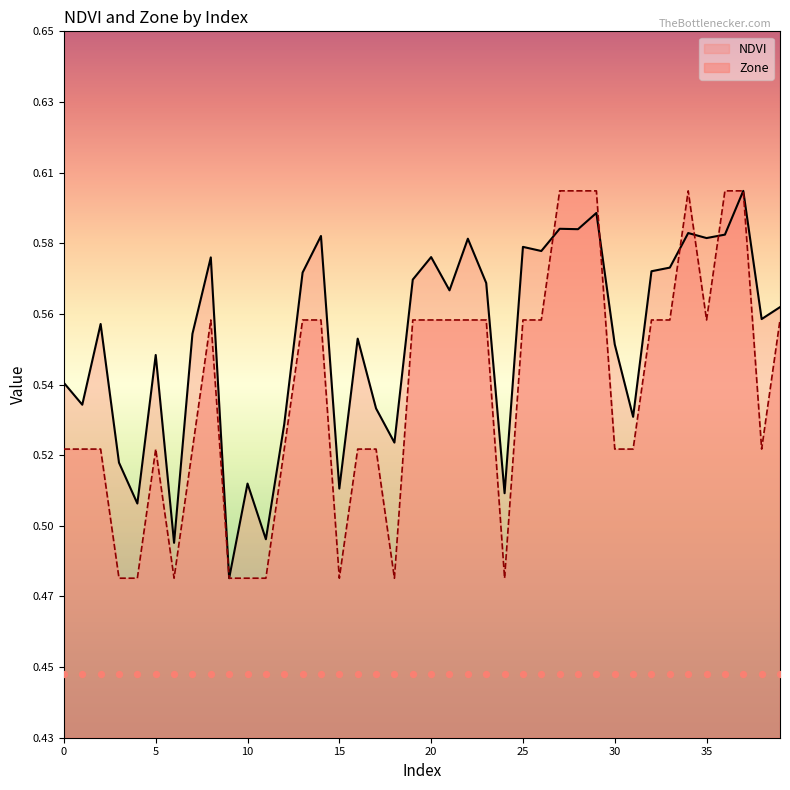

At which category is the sum across all series the highest?

37